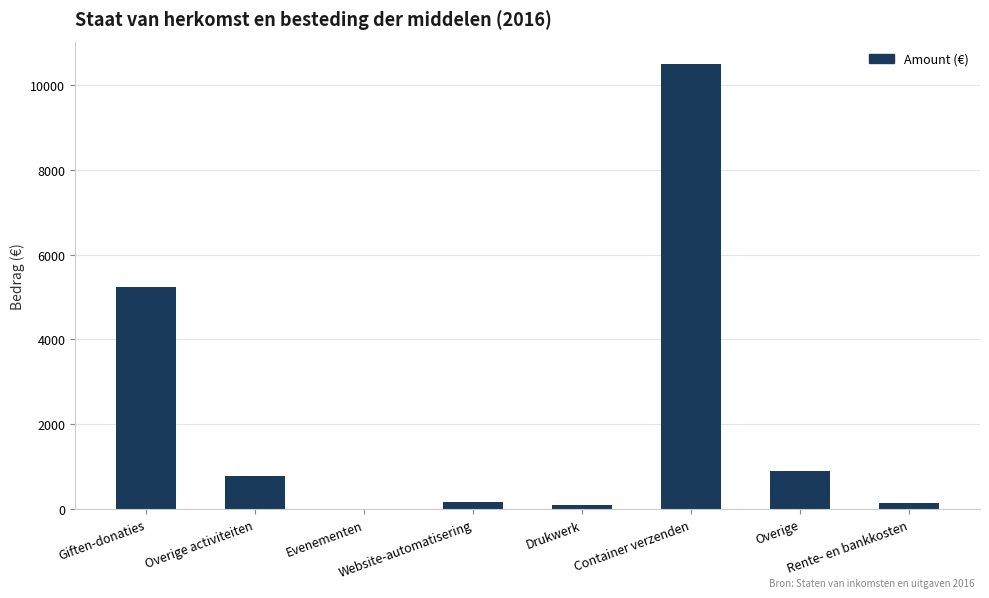

What is the maximum value shown in the chart?

10497.6